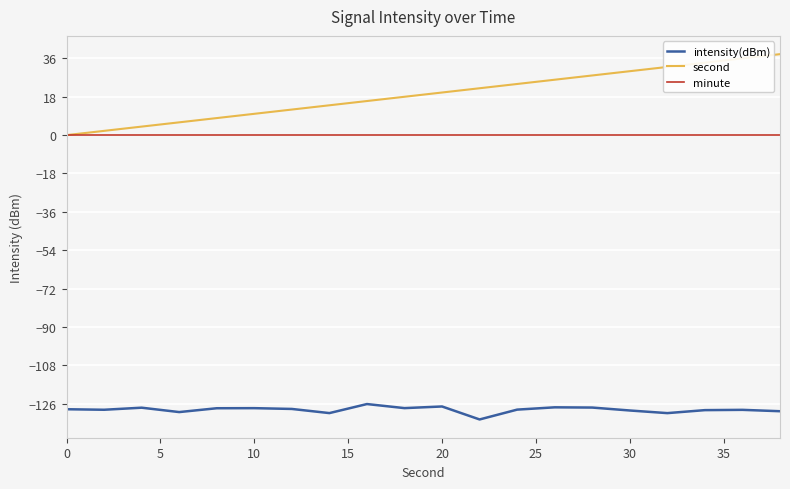

Which series has the largest total across all categories?

second